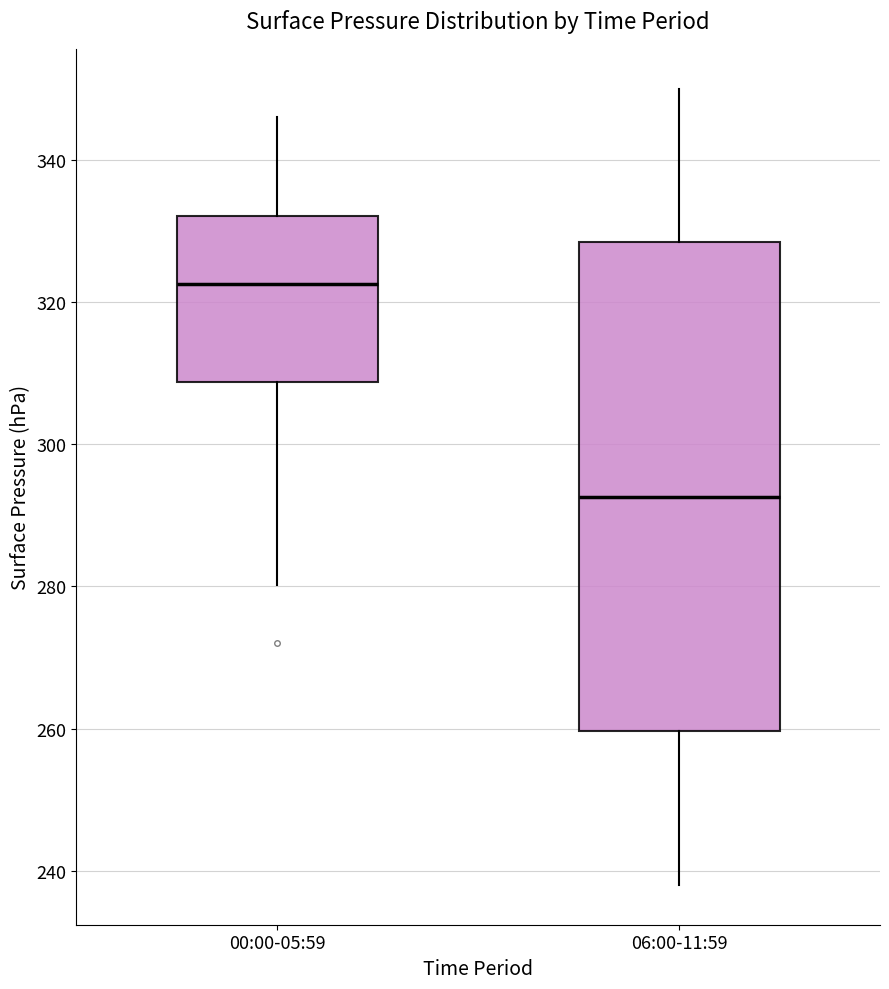

Where does the median line of the box for 06:00-11:59 sit on the y-axis? The values are not printed on the chart, so give them approximately, as read against the axis.

292